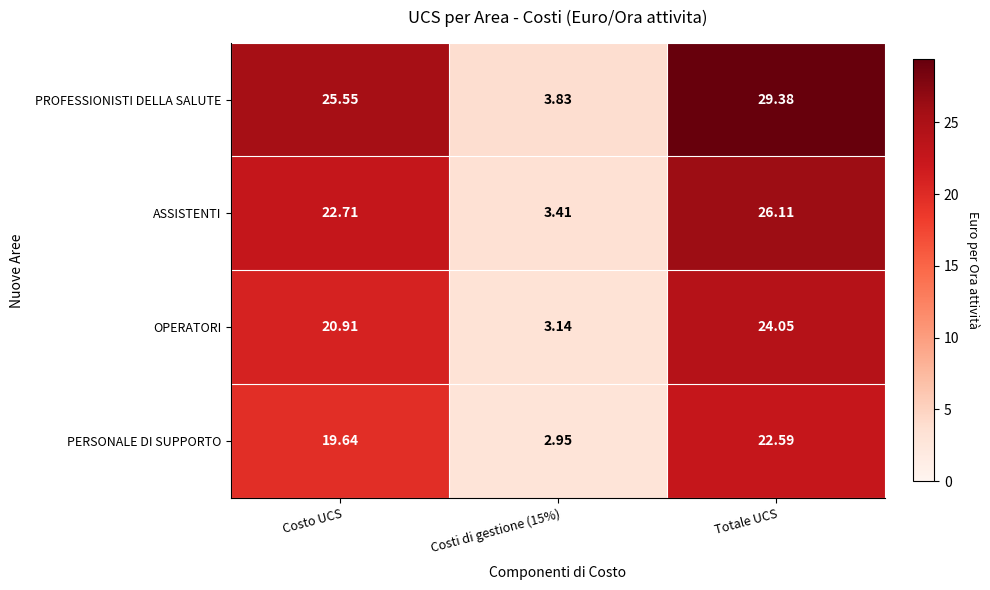

What is the total value across all series at Costo UCS?

88.8